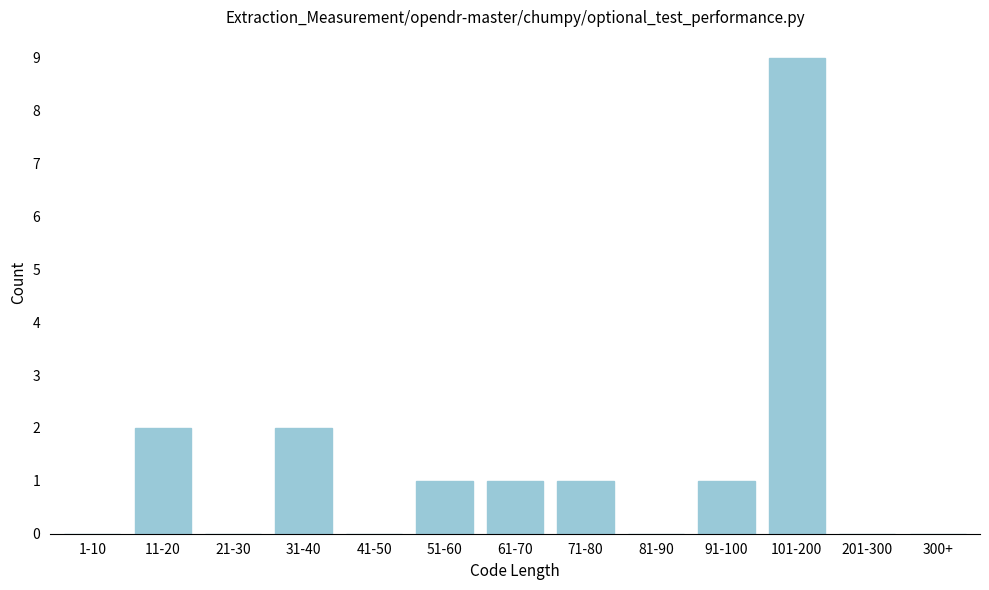

Reading right to left, what are all the values shown in this chart?

300+=0	201-300=0	101-200=9	91-100=1	81-90=0	71-80=1	61-70=1	51-60=1	41-50=0	31-40=2	21-30=0	11-20=2	1-10=0